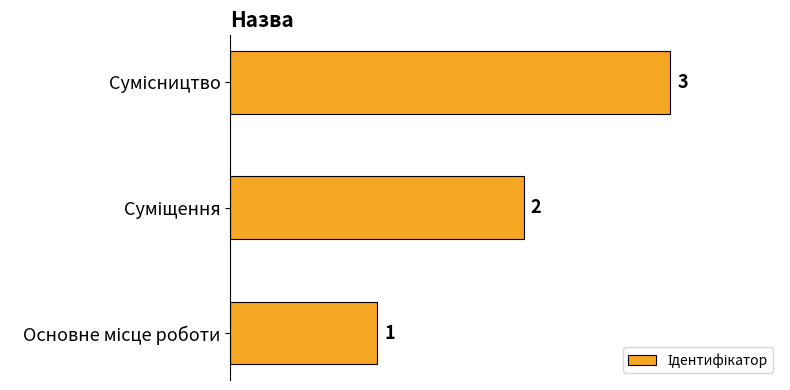

What is the sum of all values?

6